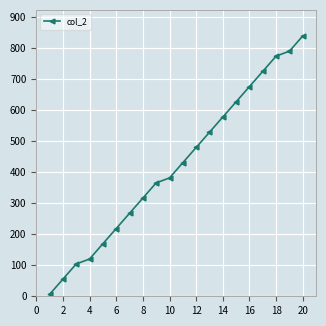

What is the maximum value shown in the chart?

838